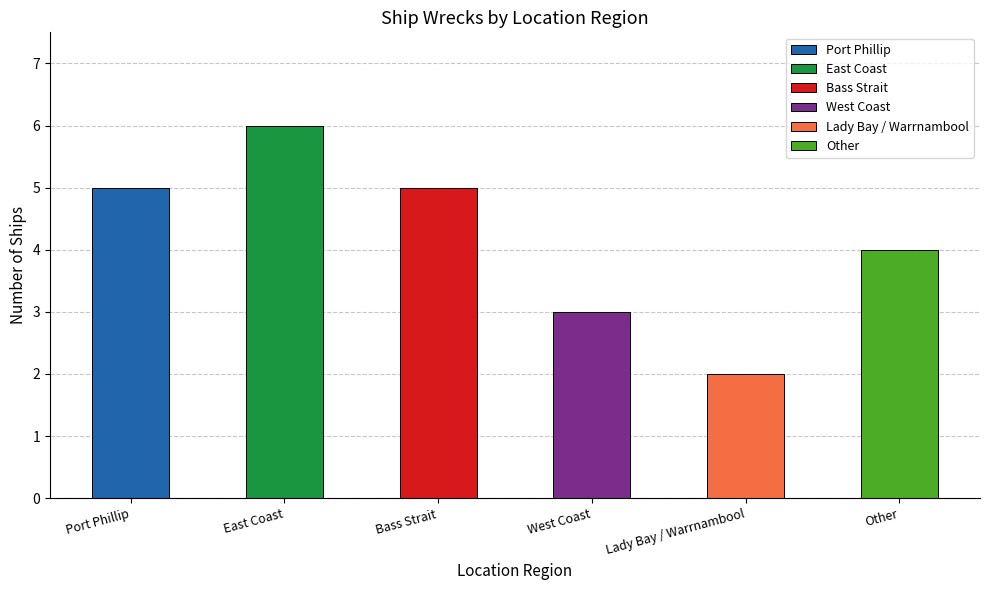

Rank the categories by value from lowest to highest.

Lady Bay / Warrnambool, West Coast, Other, Port Phillip, Bass Strait, East Coast